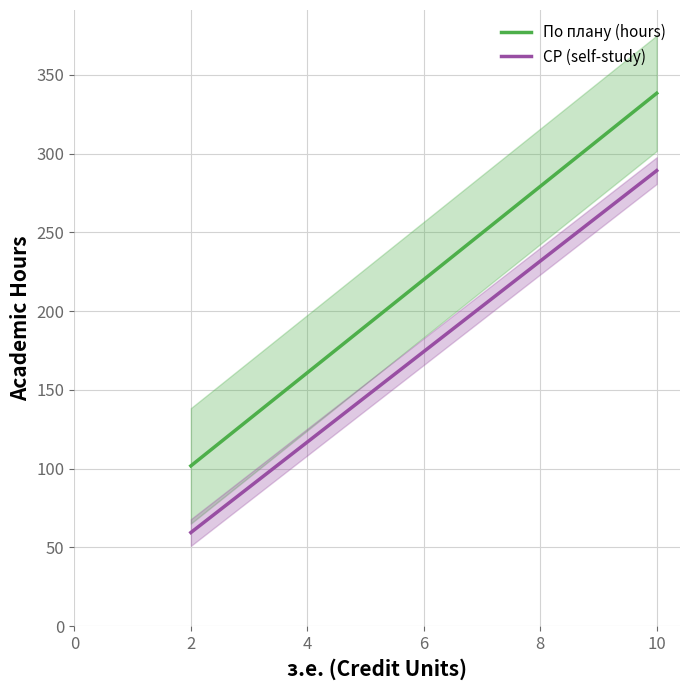

What is the minimum value for По плану (hours)?

101.7